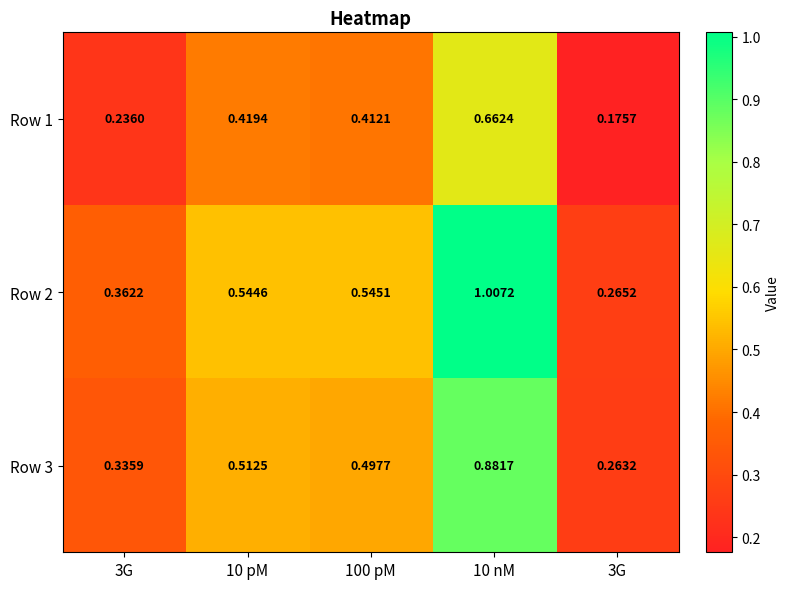

Count the number of categories in the chart.

5